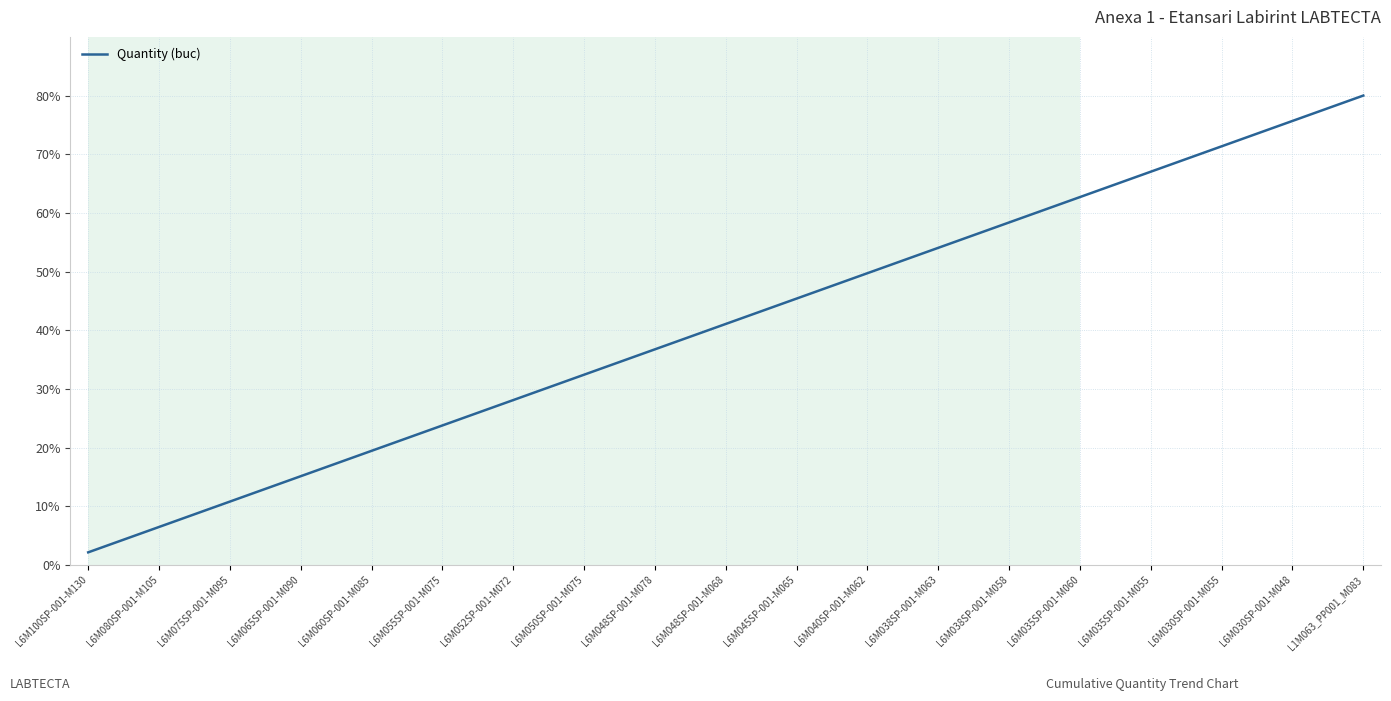

What is the minimum value shown in the chart?

2.2